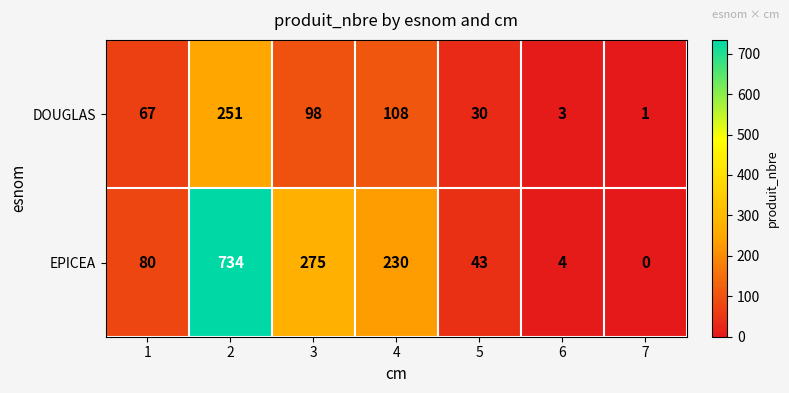

Which series has the largest total across all categories?

EPICEA